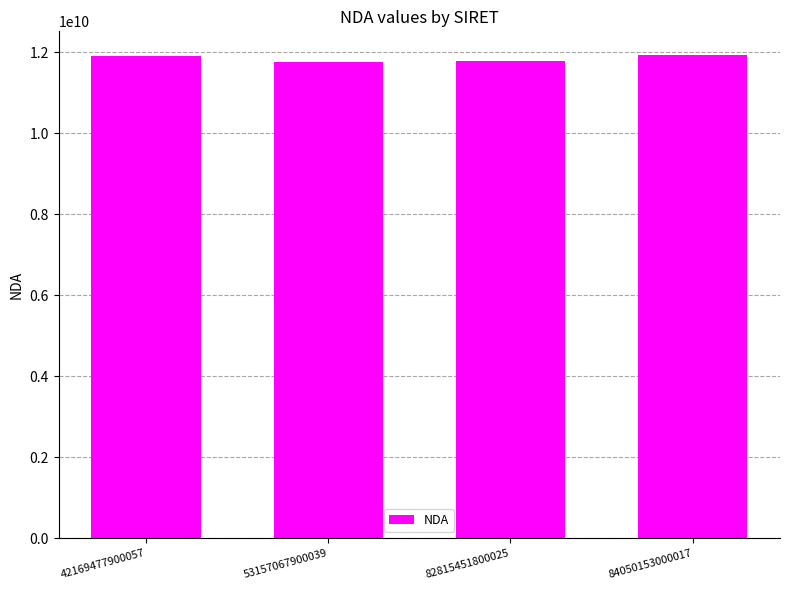

What is the approximate value at 42169477900057, to the nearest 100?

11921130100